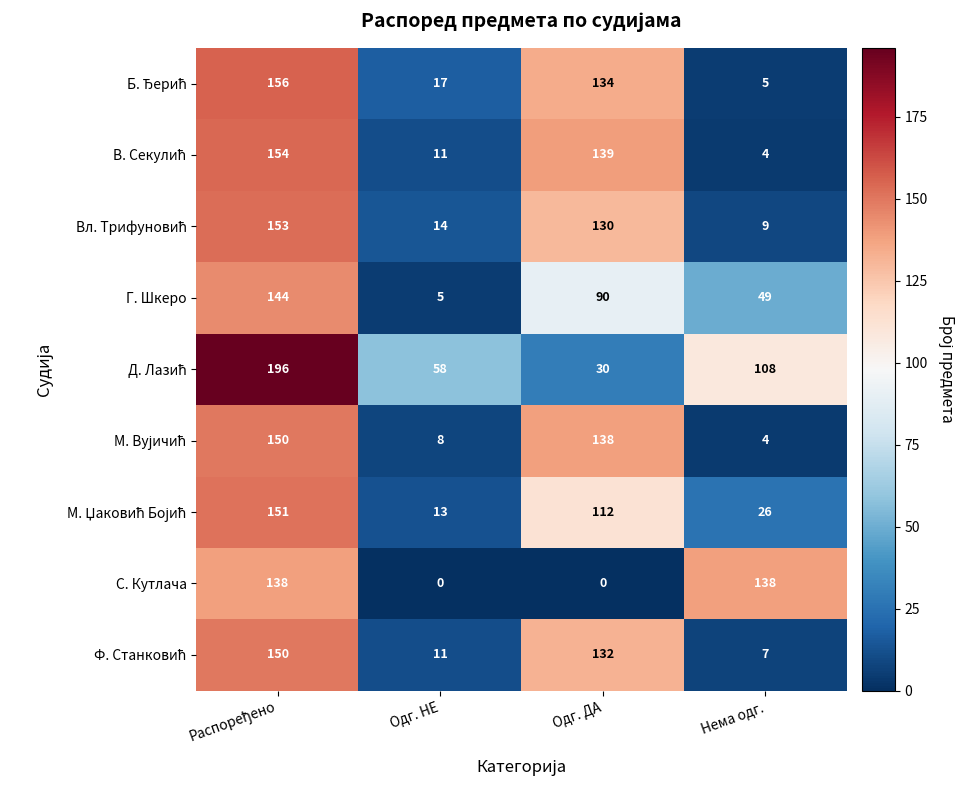

At how many categories does at least one series exceed 23?

4